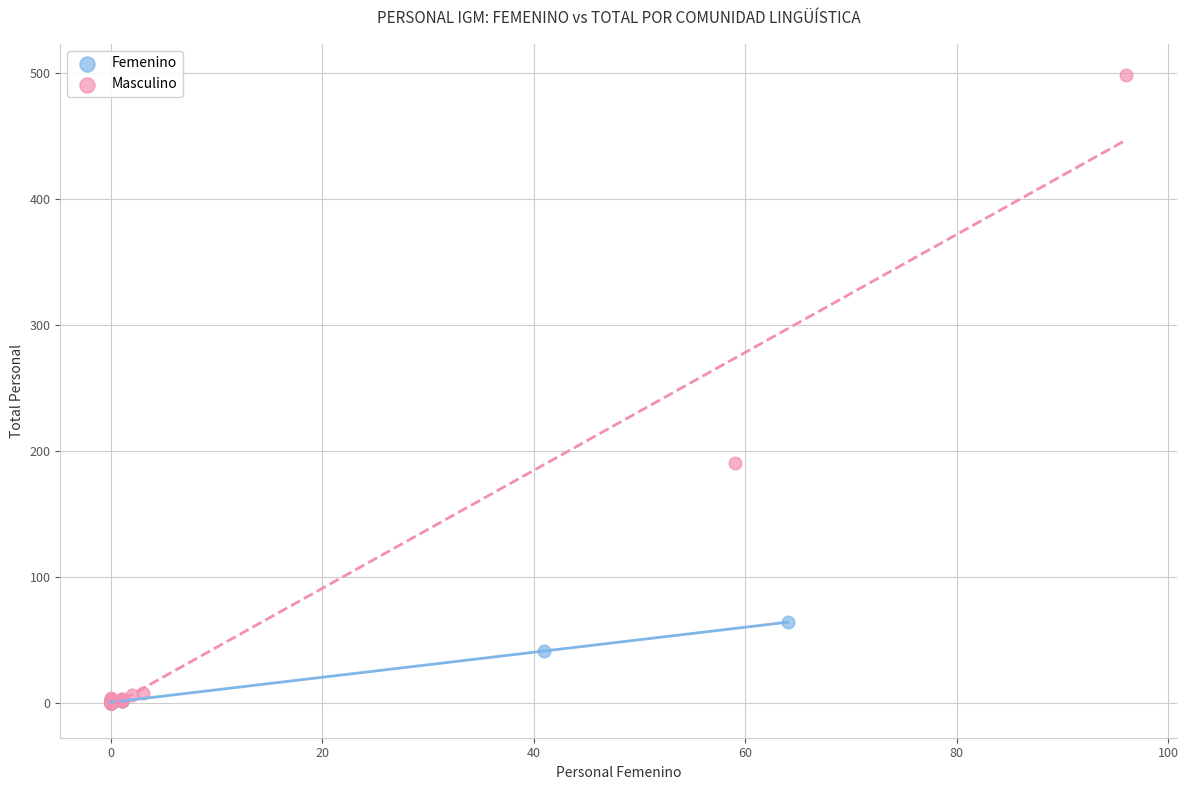

Which series contains the highest Y value?

Masculino